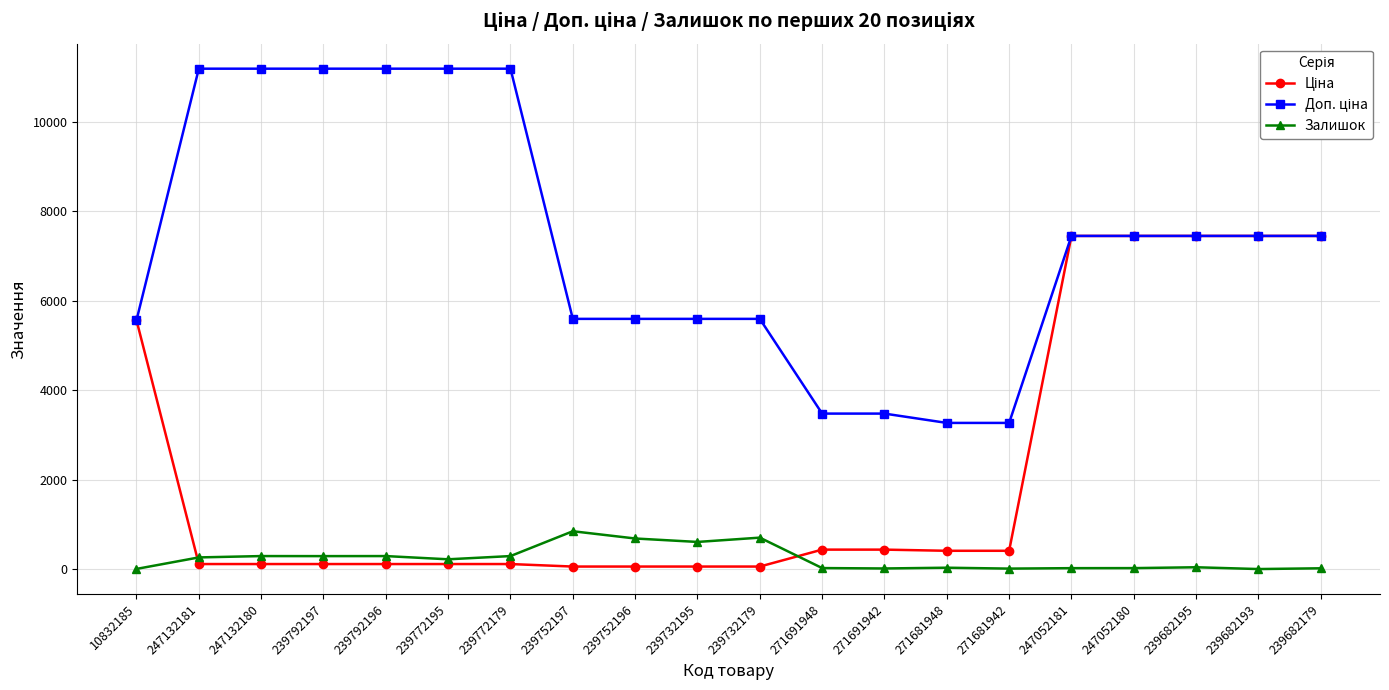

True or false: Залишок has a value of 606.0 at 239732195.

True